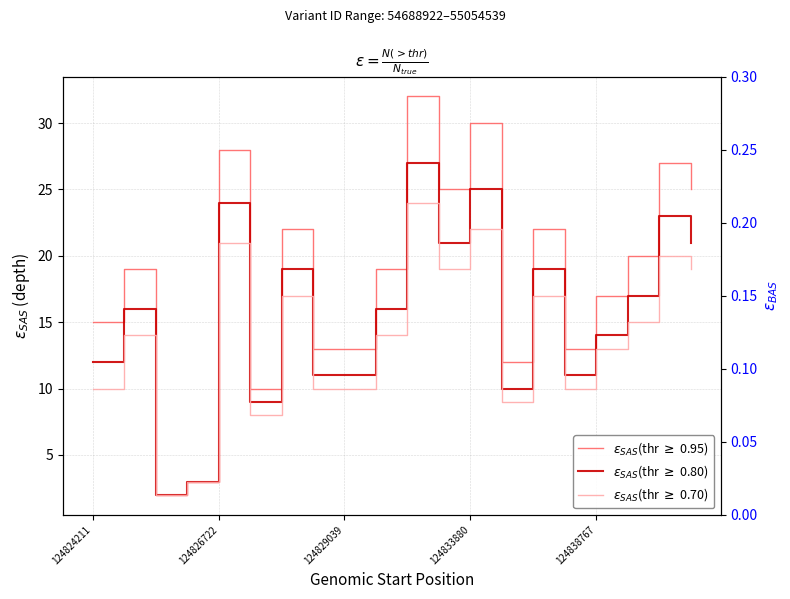

Reading left to right, what are all the values shown in this chart?

depth (thr >= 0.95): 15	19	2	3	28	10	22	13	13	19	32	25	30	12	22	13	17	20	27	25
depth (thr >= 0.80): 12	16	2	3	24	9	19	11	11	16	27	21	25	10	19	11	14	17	23	21
depth (thr >= 0.70): 10	14	2	3	21	8	17	10	10	14	24	19	22	9	17	10	13	15	20	19